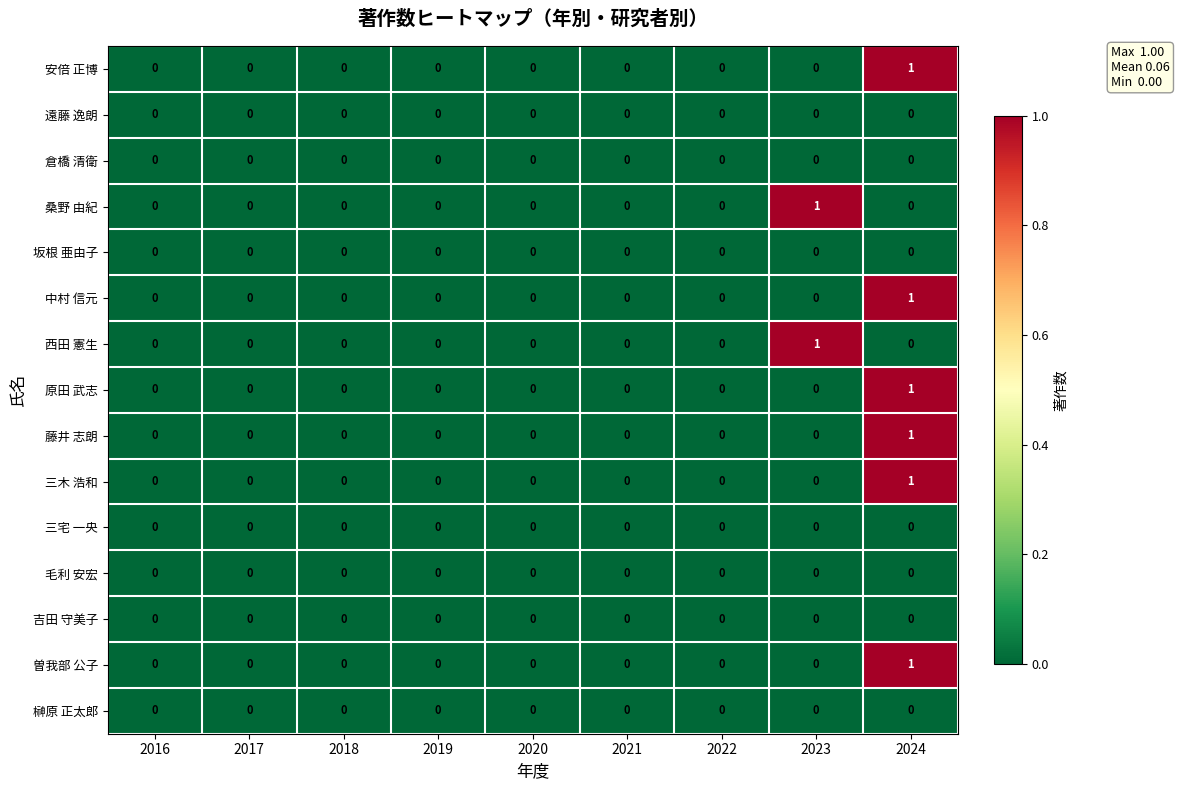

How many series are shown in this chart?

15